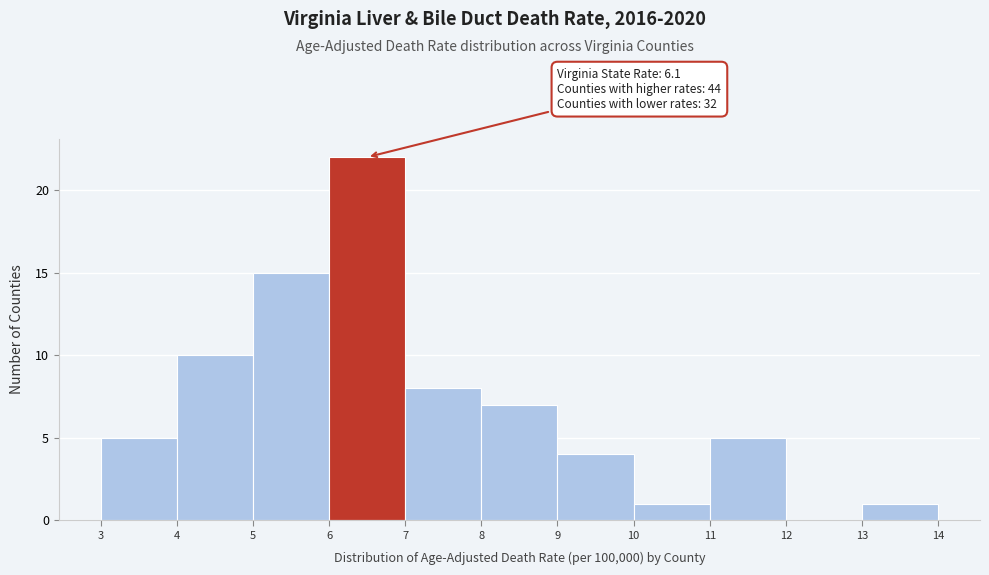

Which range on the x-axis has the tallest bar?

6 to 7